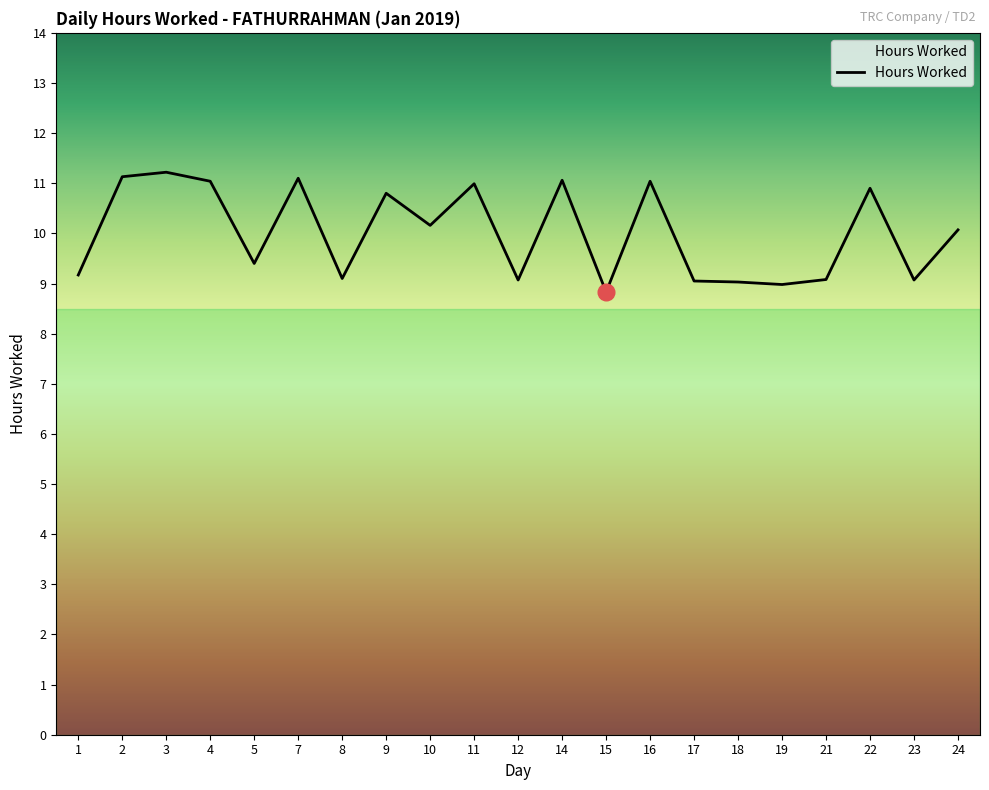

What is the approximate value at 5?

9.4